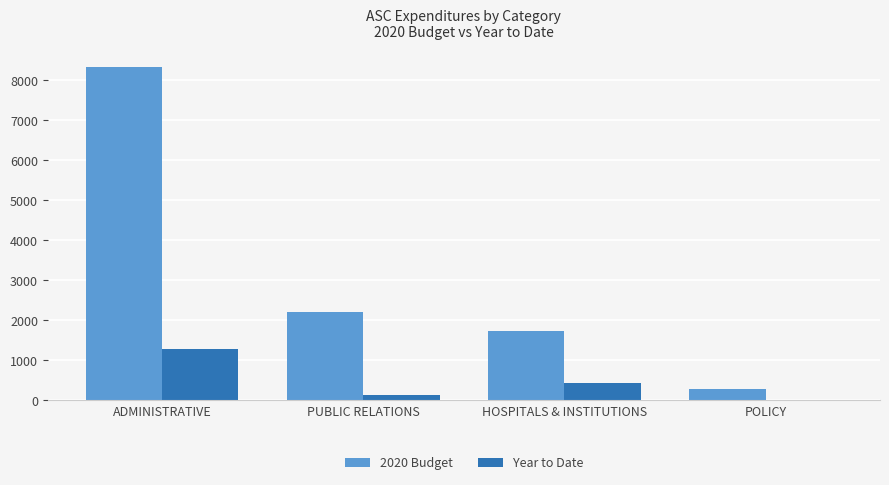

Is the value of 2020 Budget at PUBLIC RELATIONS greater than the value of Year to Date at HOSPITALS & INSTITUTIONS?

Yes